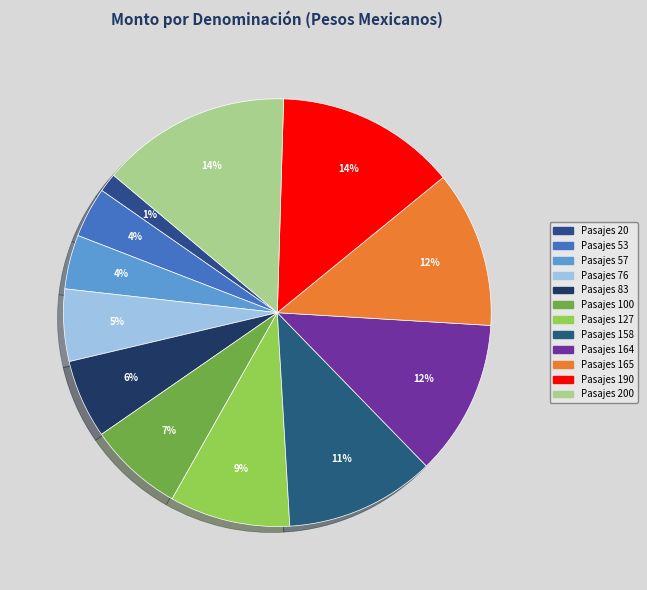

Is it true that Pasajes 190 is 14% of the pie?

True